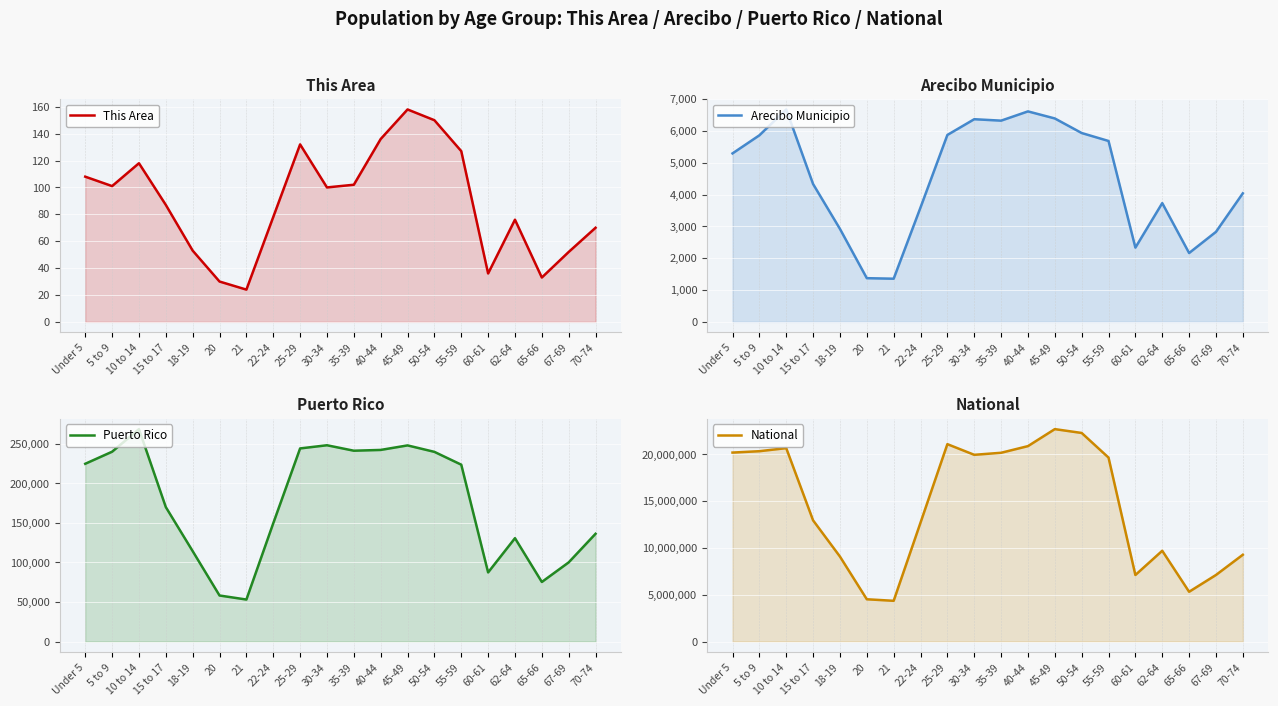

At which category does Puerto Rico reach its first local peak?

10 to 14